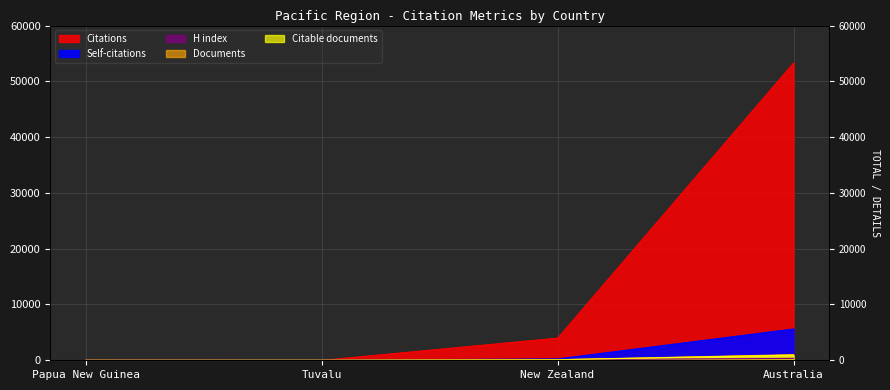

At how many categories does at least one series exceed 35979?

1